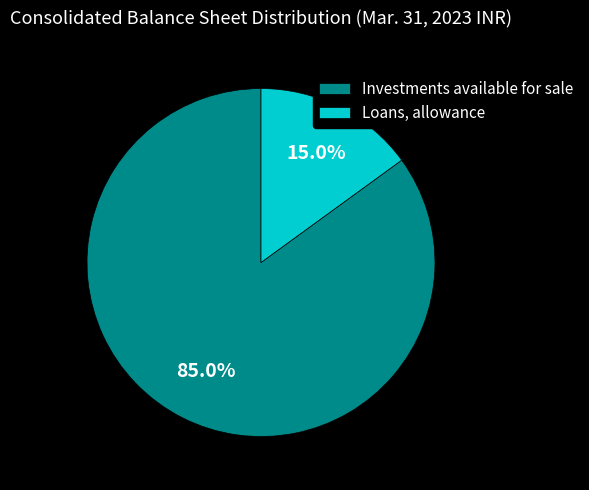

To the nearest percent, what is the difference between the largest and smallest slice percentages?

70%